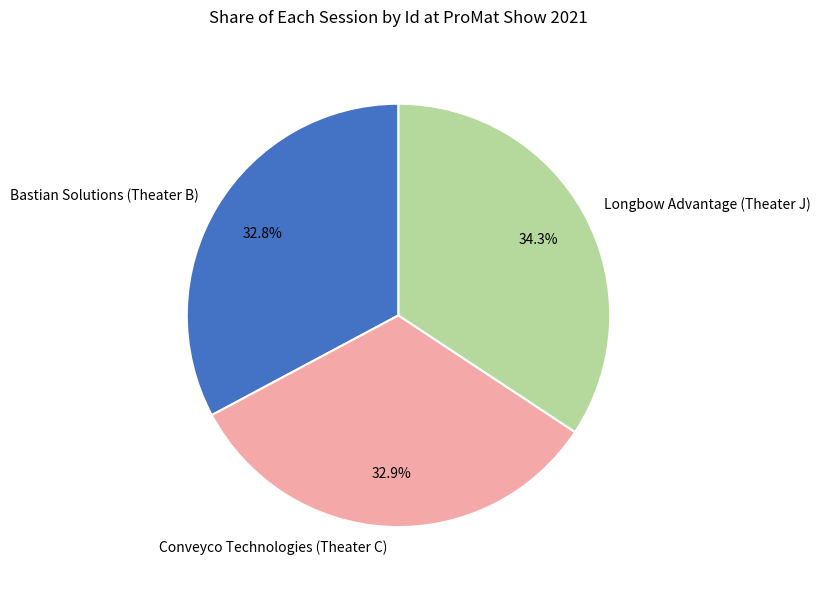

Combined, what portion of the pie is Longbow Advantage (Theater J) and Bastian Solutions (Theater B)?

67.1%